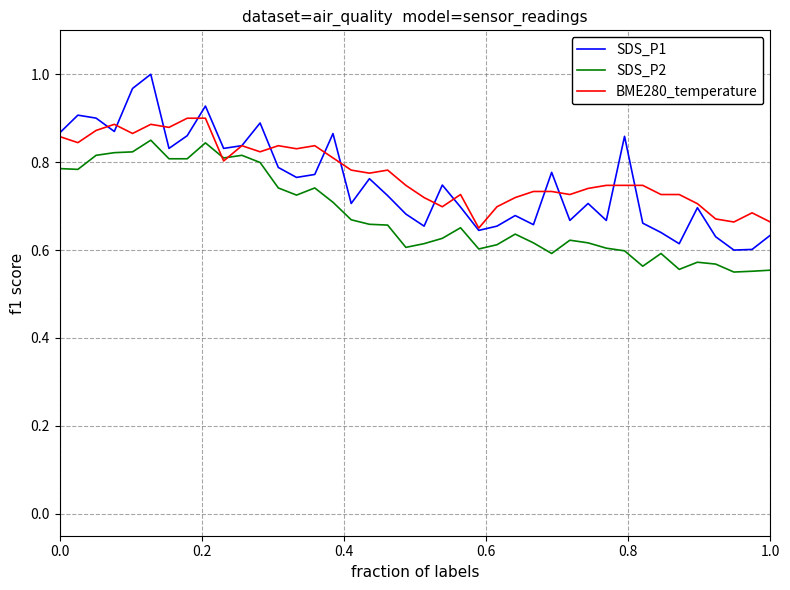

Which series has the largest total across all categories?

BME280_temperature